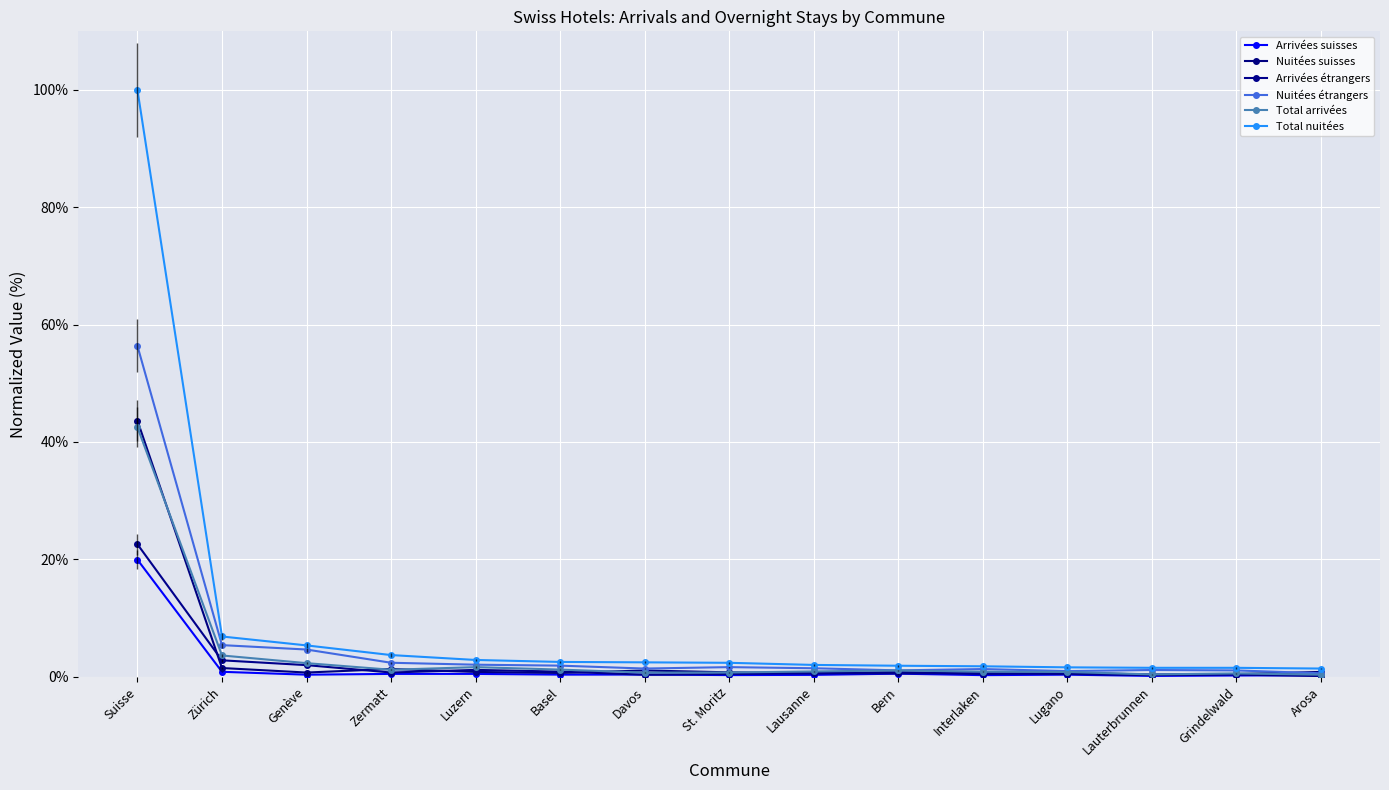

The value of Total nuitées at Bern is 0.5. True or false?

False